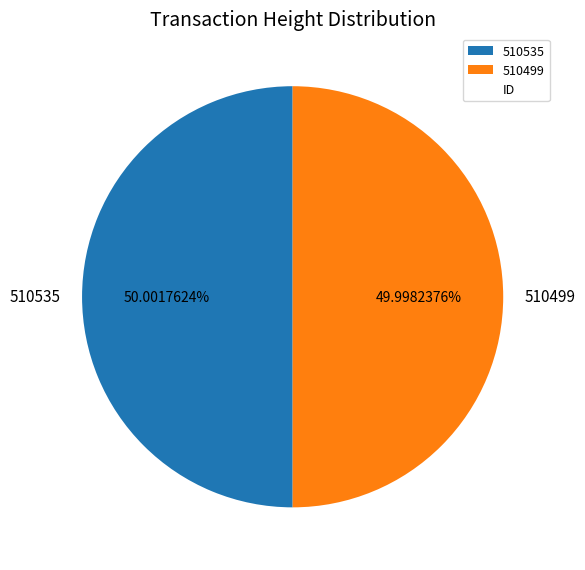

What is the ratio of the value at 510535 to the value at 510499?

1.0